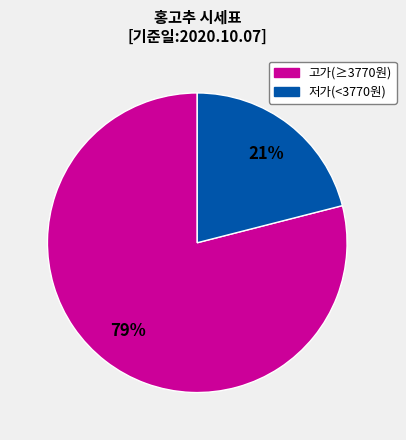

Does any single category account for the majority?

Yes